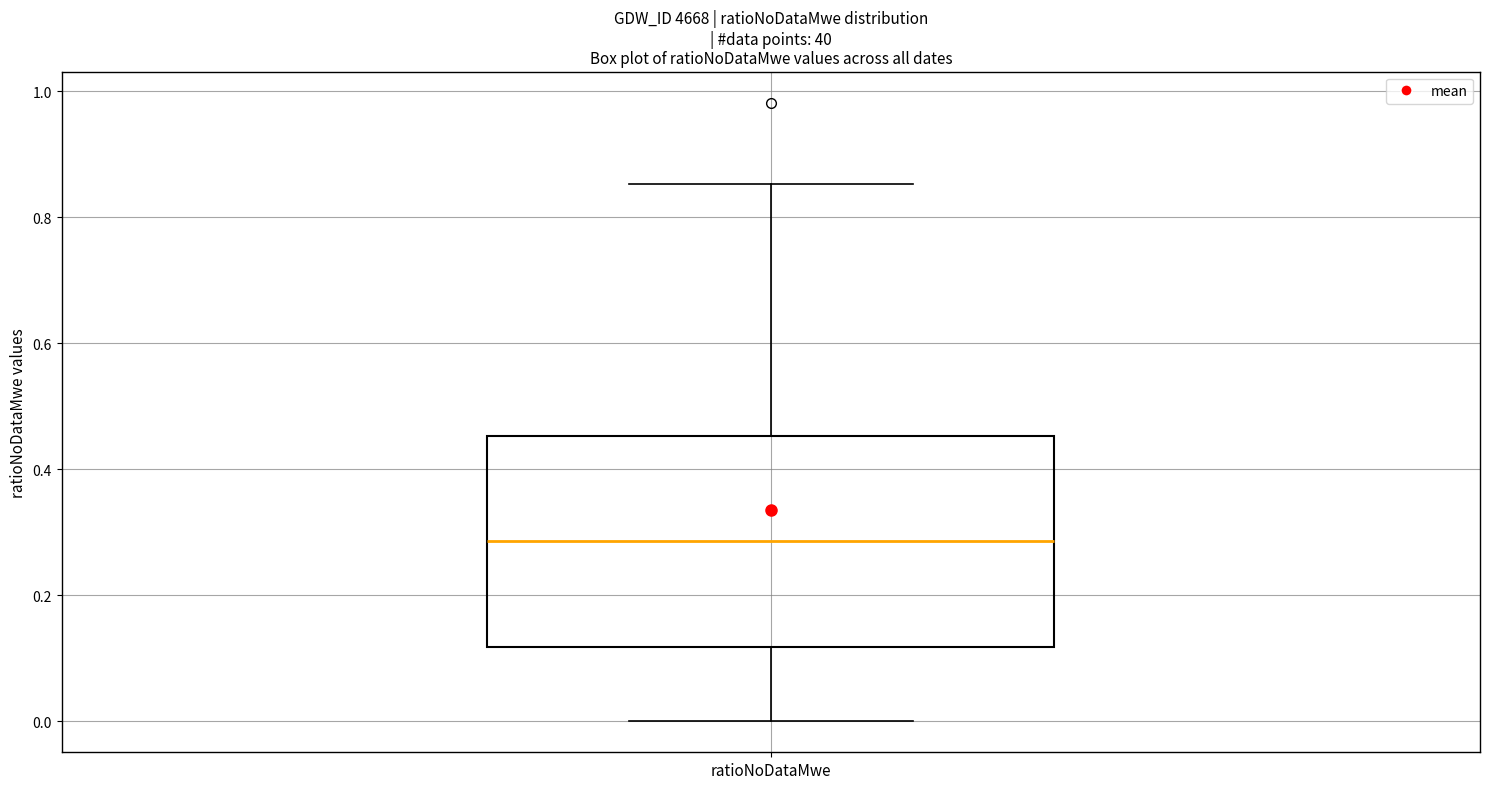

Transcribe this box plot: give where the median line is, the range the box spans, and where the two whiskers end, as read against the y-axis. The values are not printed on the chart, so give them approximately, as read against the axis.

median 0.28, box 0.12 to 0.46, whiskers 0.00 to 0.86